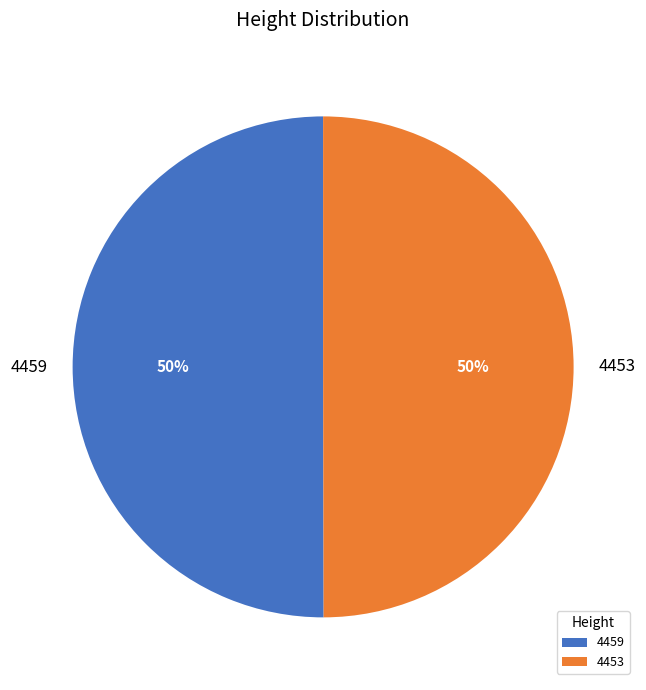

True or false: 4453 accounts for 50% of the total.

True